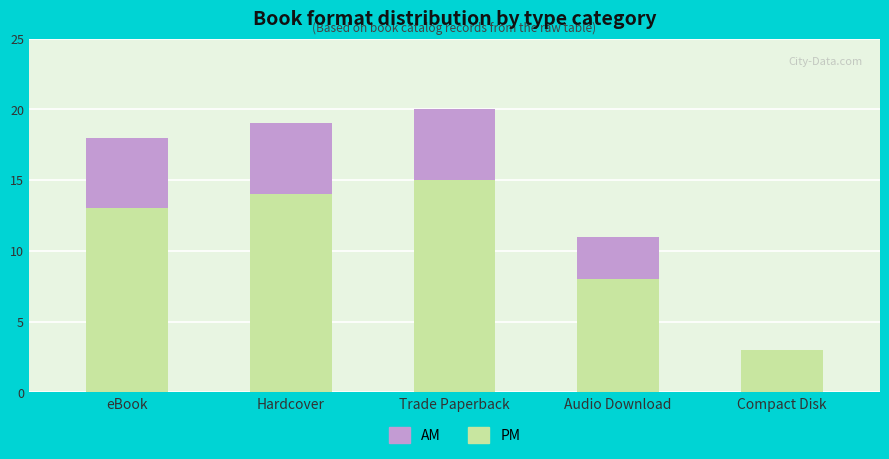

The value of PM at eBook is 13. True or false?

True